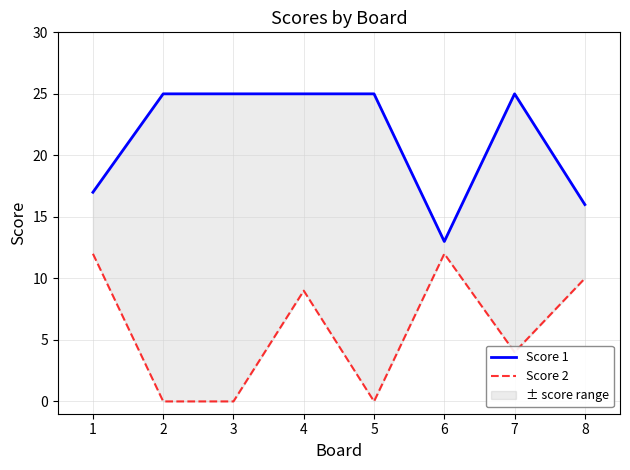

True or false: Score 2 and Score 1 intersect in this chart.

False